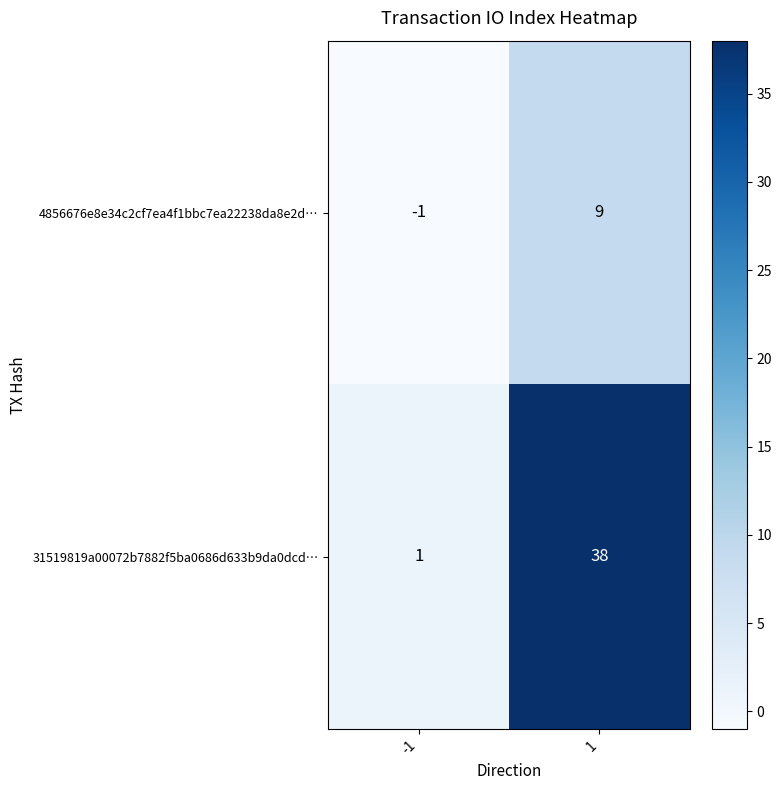

What value does the 4856676e8e34c2cf7ea4f1bbc7ea22238da8e2d… series have at 1, to the nearest 5?

10